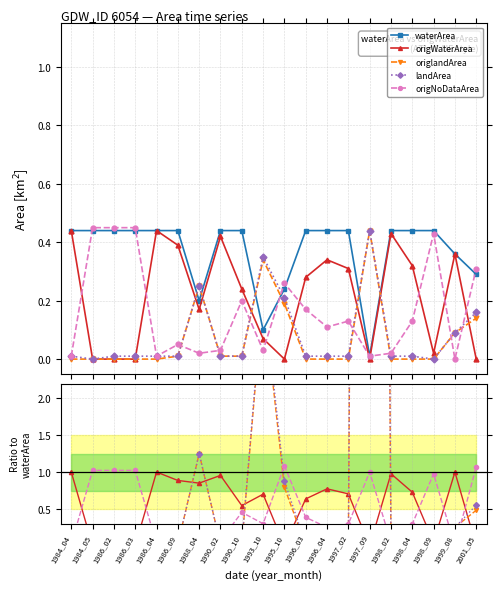

The waterArea series shows 0.2 at 1999_08. True or false?

False